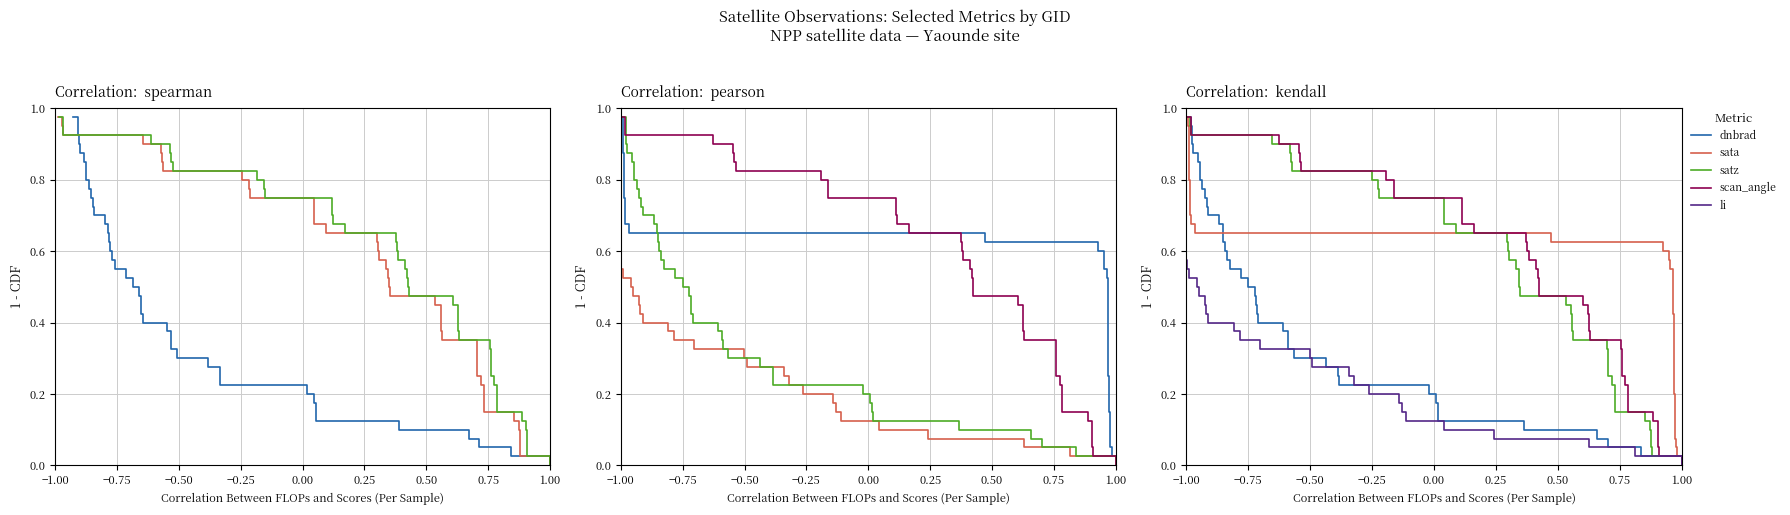

What is the label of the 35th point from the right?

0.25